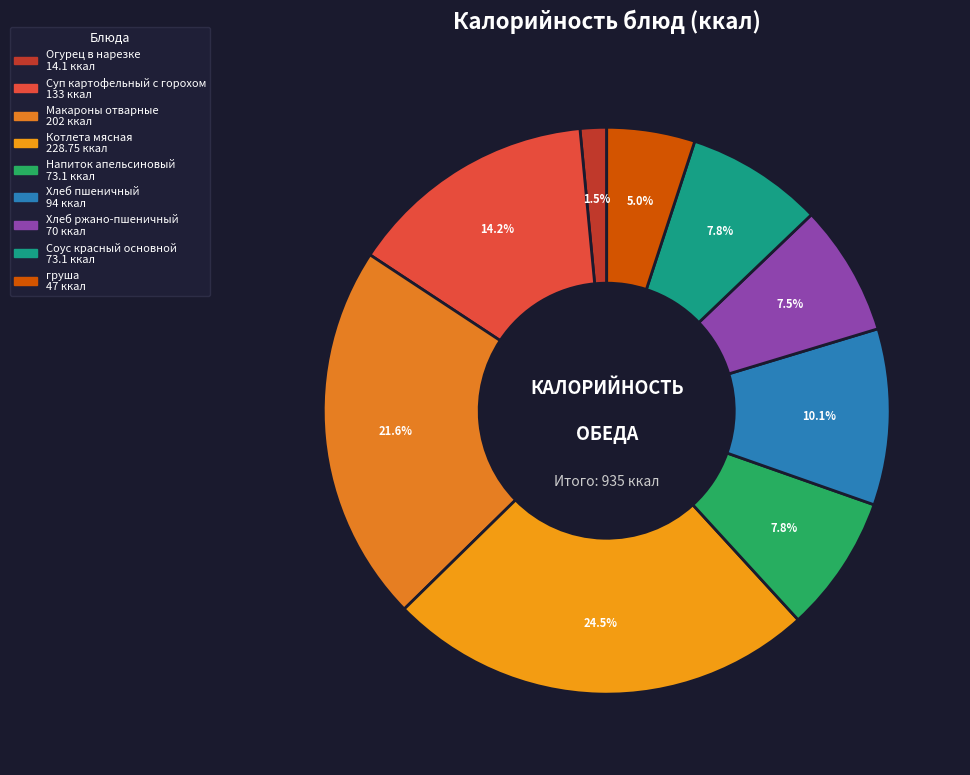

The Суп картофельный с горохом slice represents 14% of the pie. True or false?

True